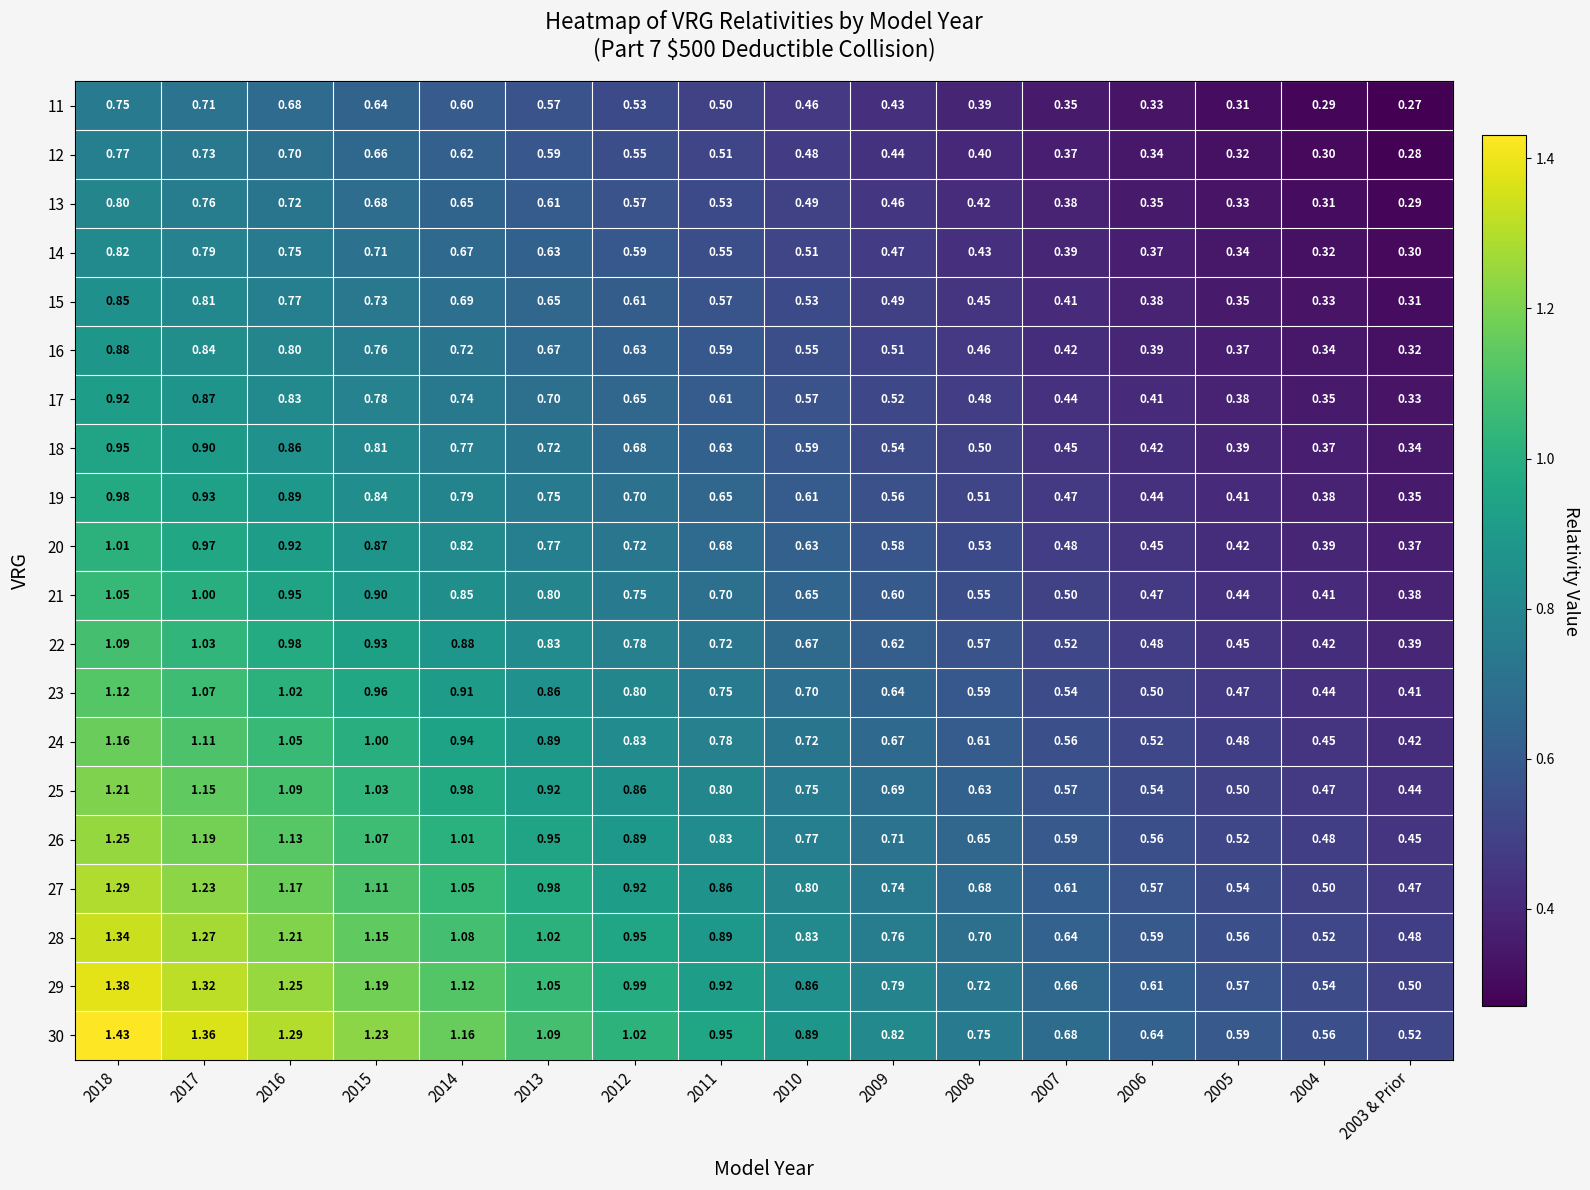

Is the value of 16 at 2016 greater than the value of 27 at 2012?

No